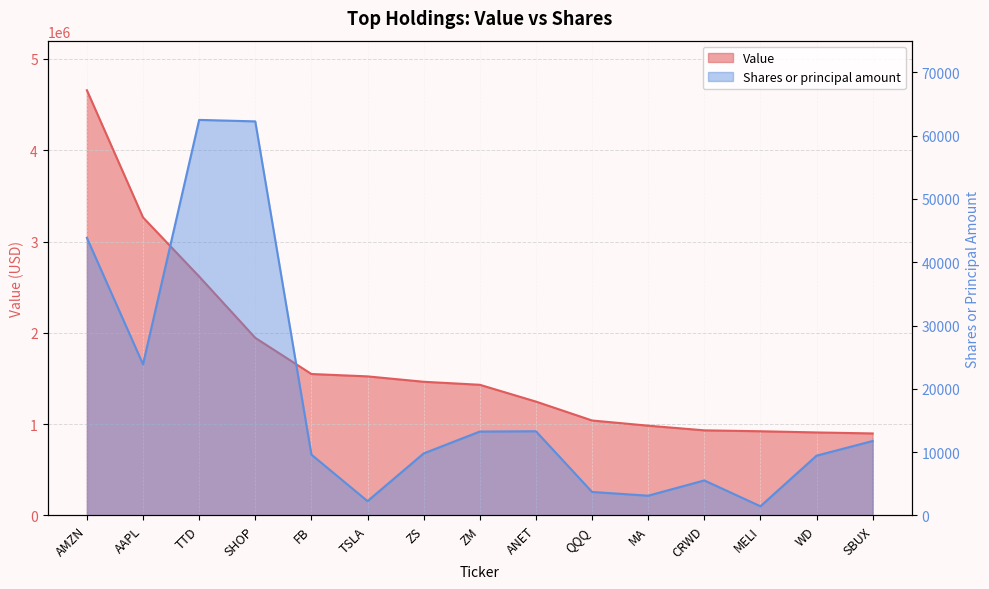

The Value series shows 2512603 at ZS. True or false?

False